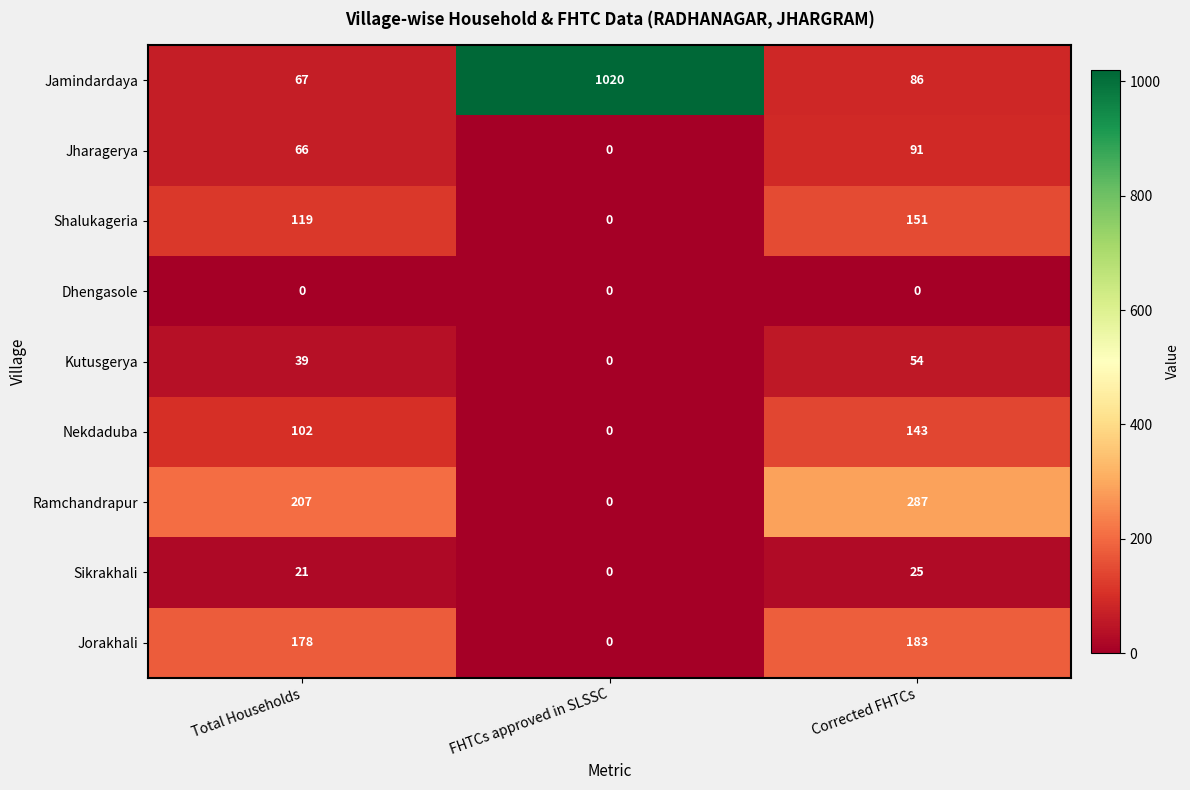

What is the approximate value of Jamindardaya at FHTCs approved in SLSSC, to the nearest 10?

1020